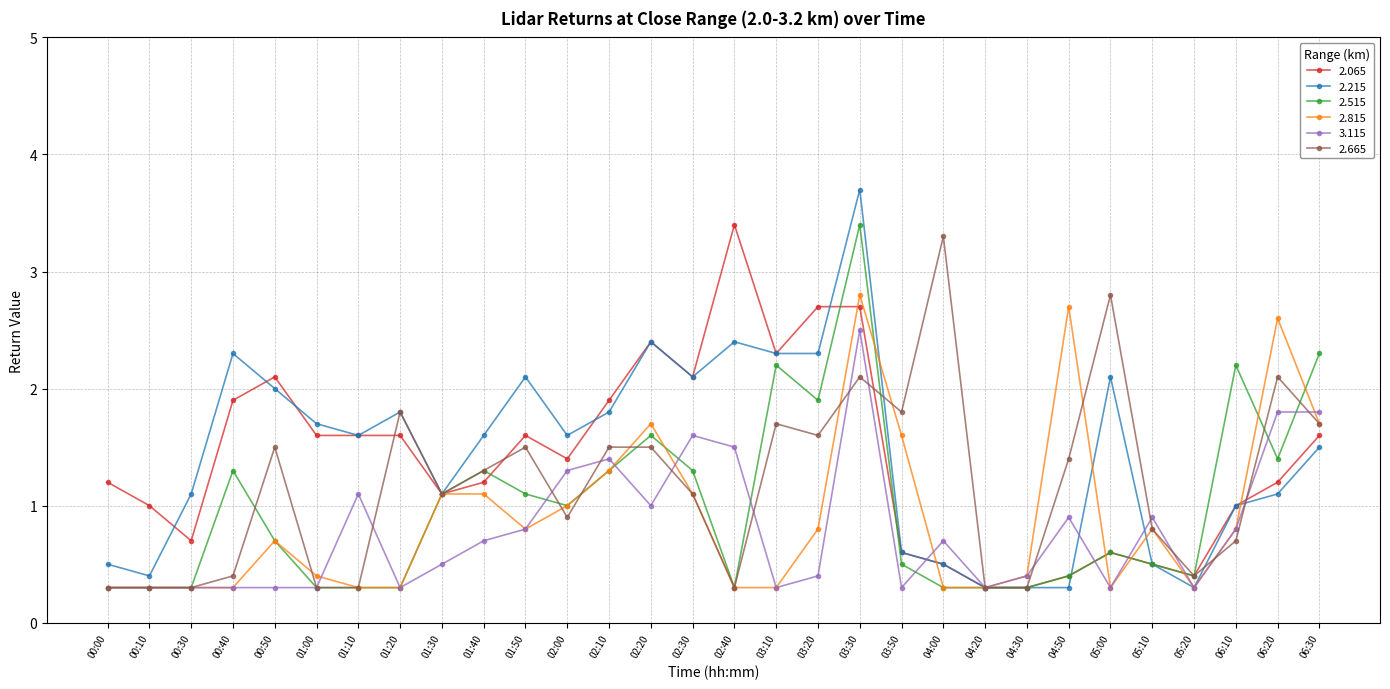

Is the value of 3.115 at 05:20 greater than the value of 2.215 at 02:20?

No